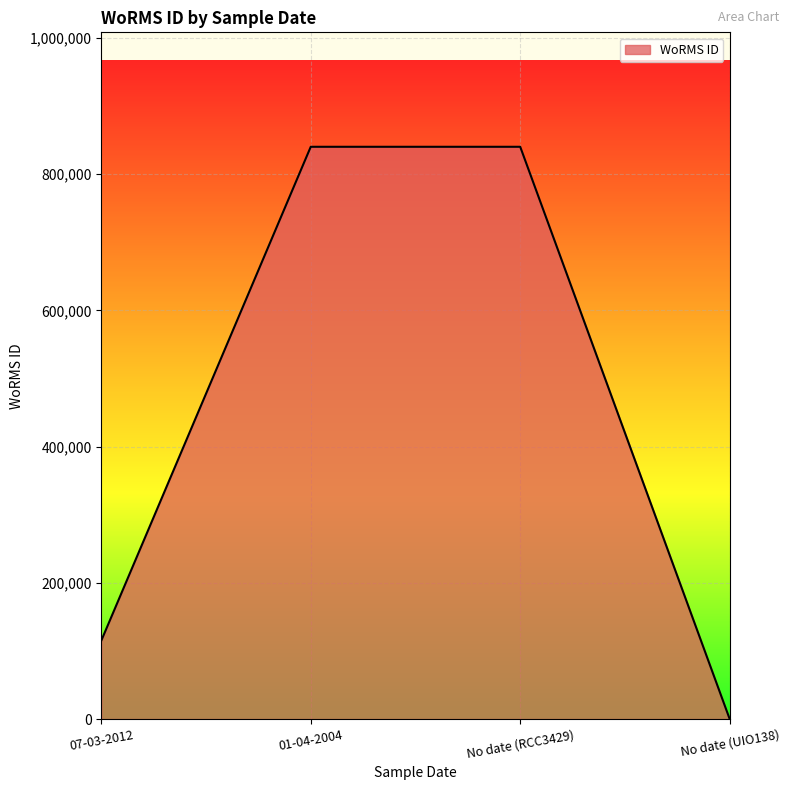

What position from the right is 01-04-2004?

3